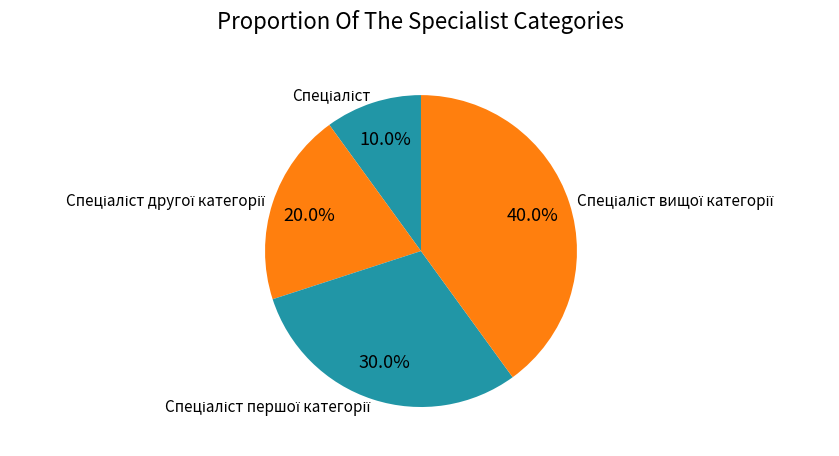

Does any single category account for the majority?

No